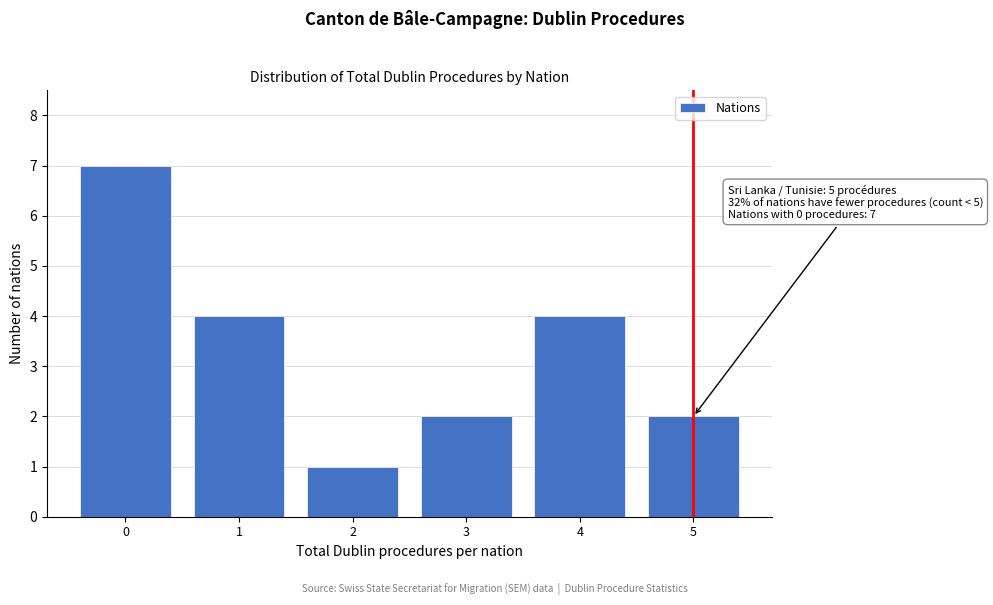

Reading left to right, what are all the values shown in this chart?

0=7	1=4	2=1	3=2	4=4	5=2